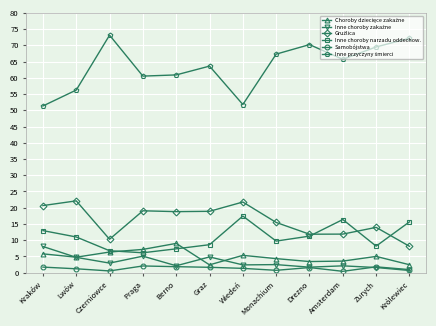

The Inne choroby narzadu oddechow. series shows 25.9 at Królewiec. True or false?

False